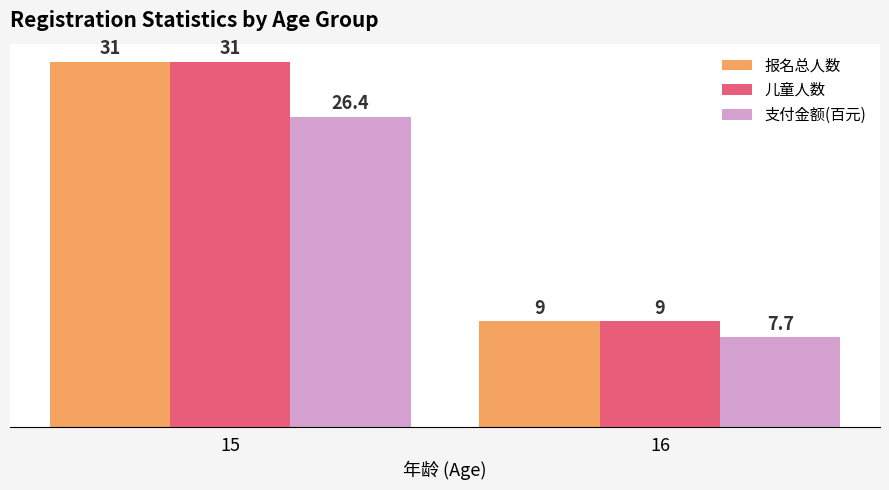

What is the maximum value shown in the chart?

31.0